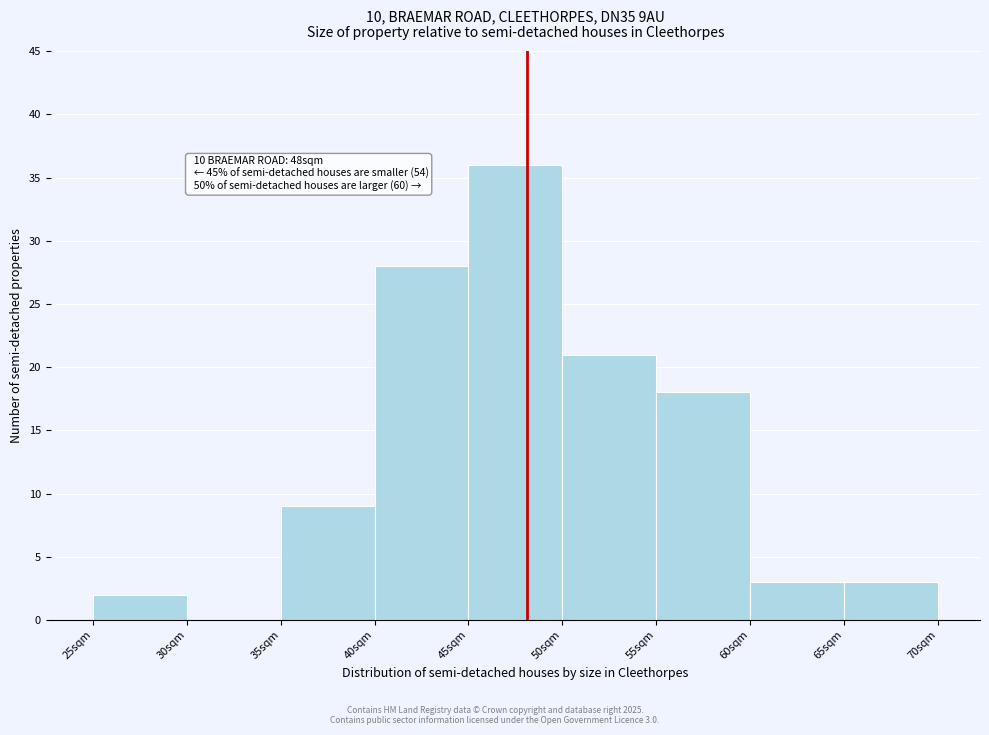

Which range on the x-axis has the tallest bar?

45 to 50